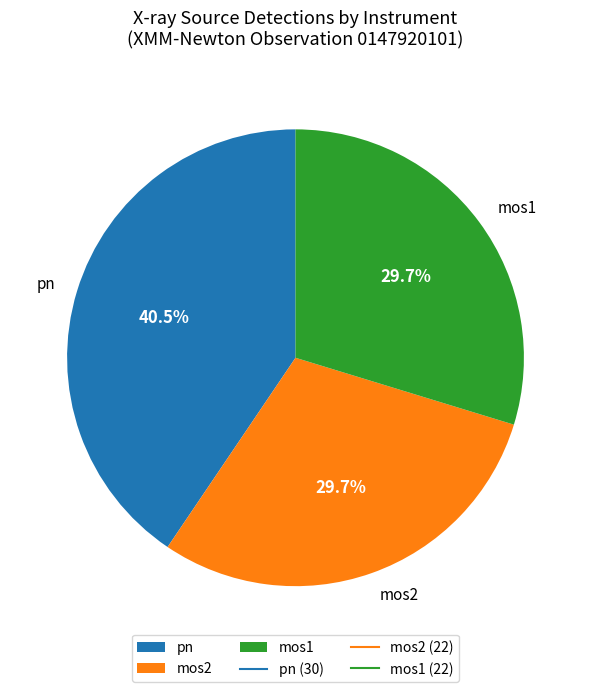

How many segments does this pie chart have?

3